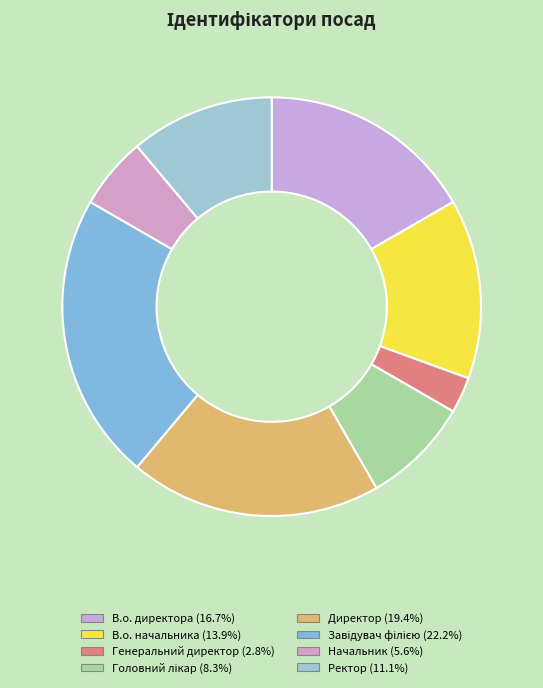

Does any single category account for the majority?

No